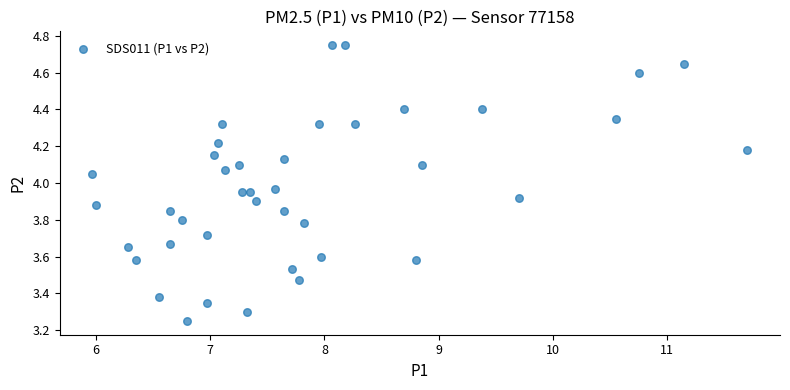

What is the range of Y values (max minus min)?

1.5